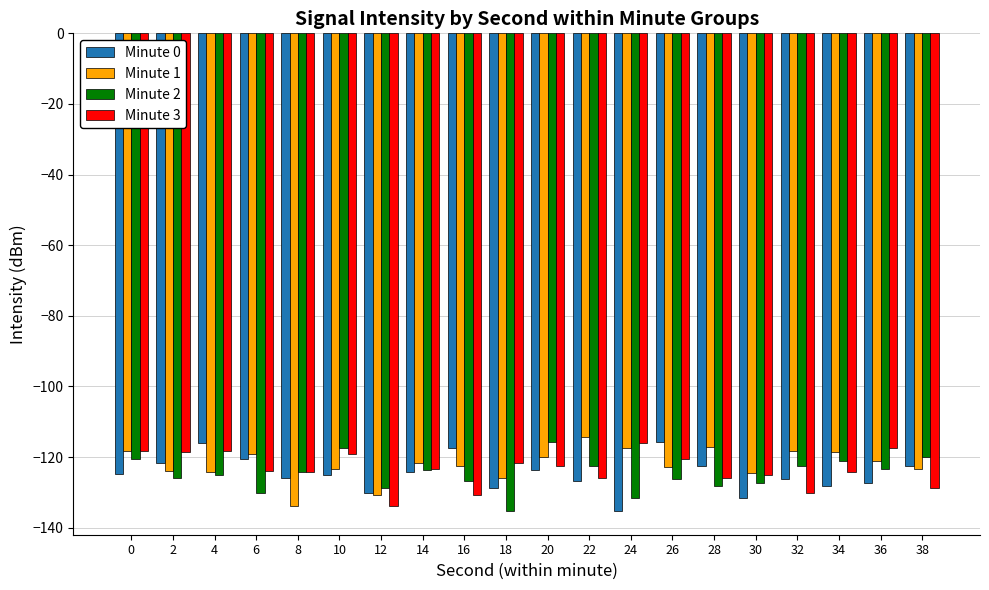

Which category has the lowest value in the Minute 2 series?

18